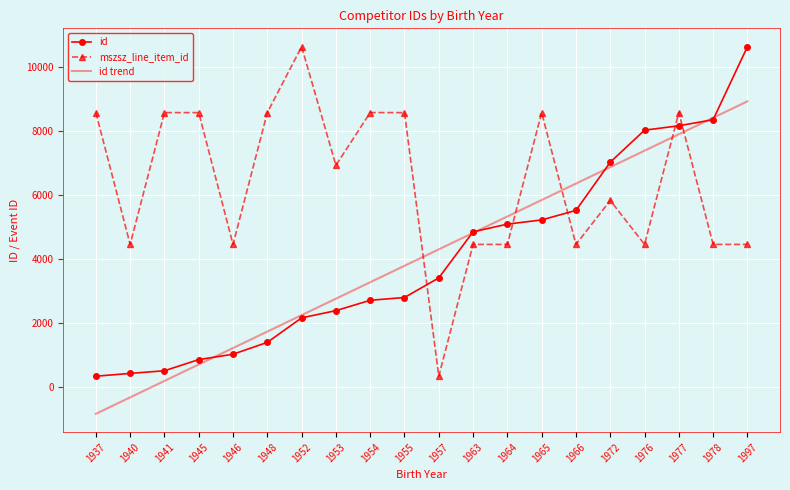

True or false: id trend and mszsz_line_item_id intersect in this chart.

True